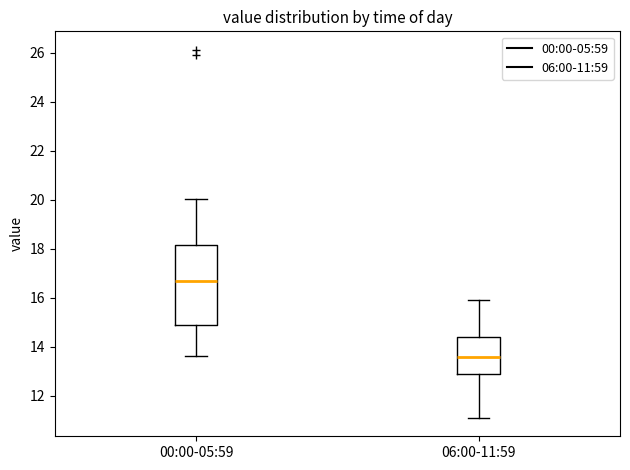

Comparing the boxes themselves (not the whiskers), which one is the tallest?

00:00-05:59